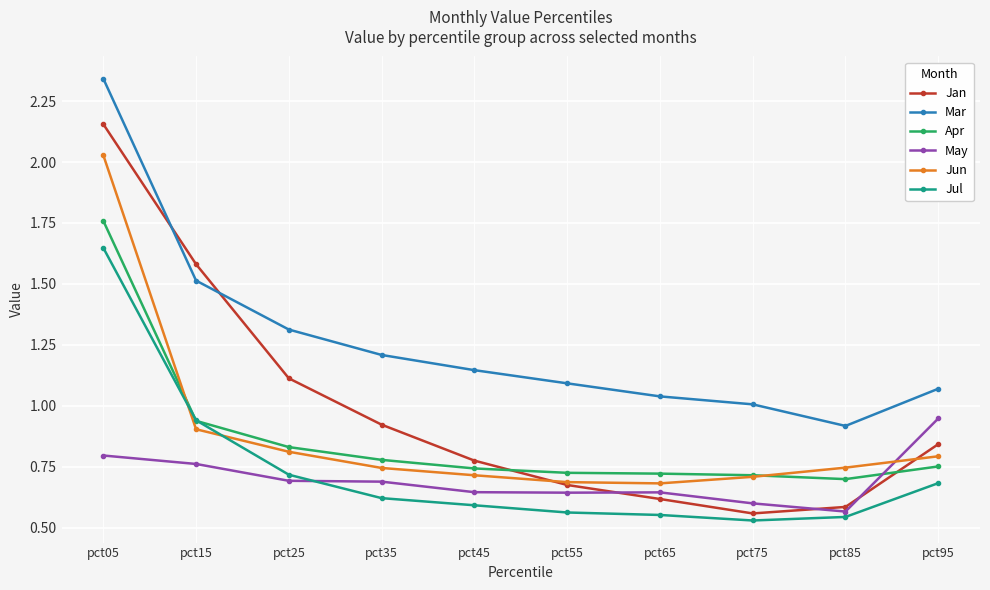

The Jun series shows 0.3 at pct65. True or false?

False